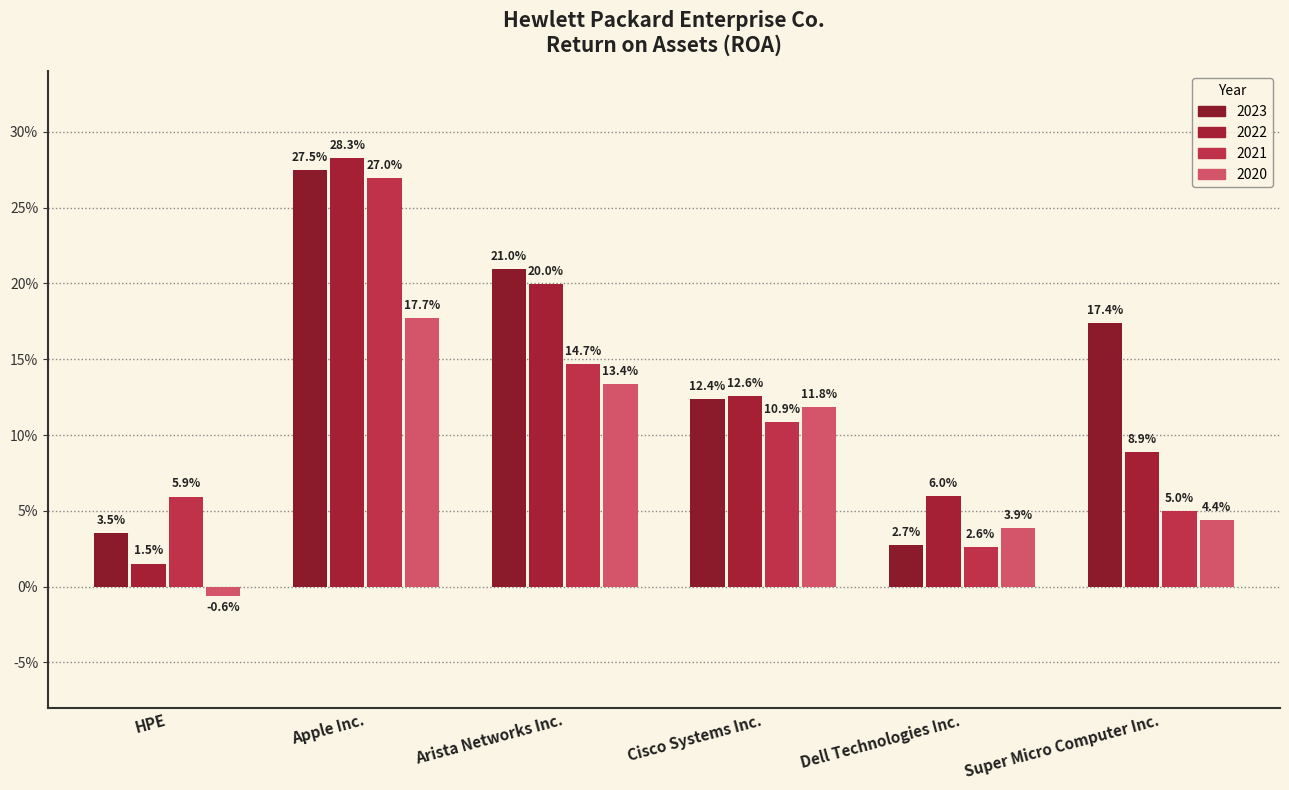

Does the chart contain stacked bars?

No